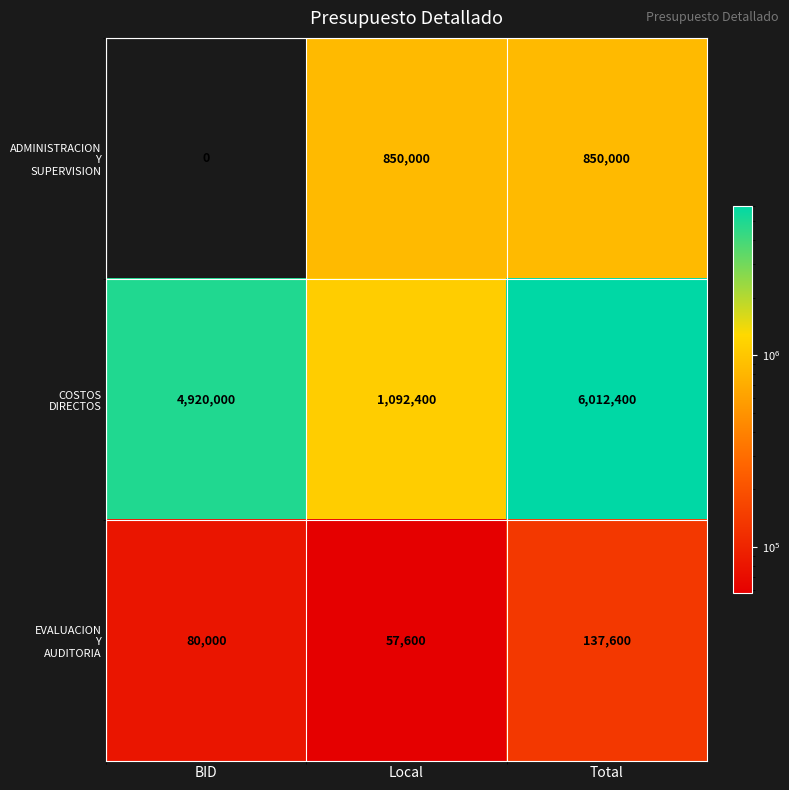

At which category does the chart reach its minimum across all series?

BID